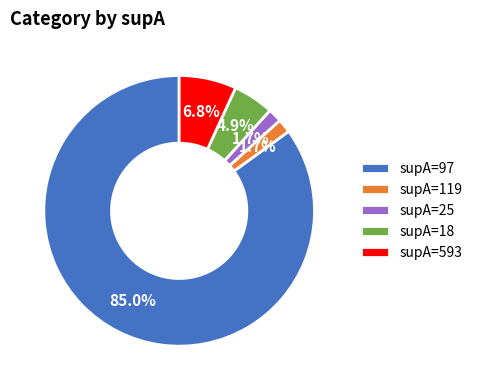

To the nearest percent, what portion does supA=97 represent?

85%